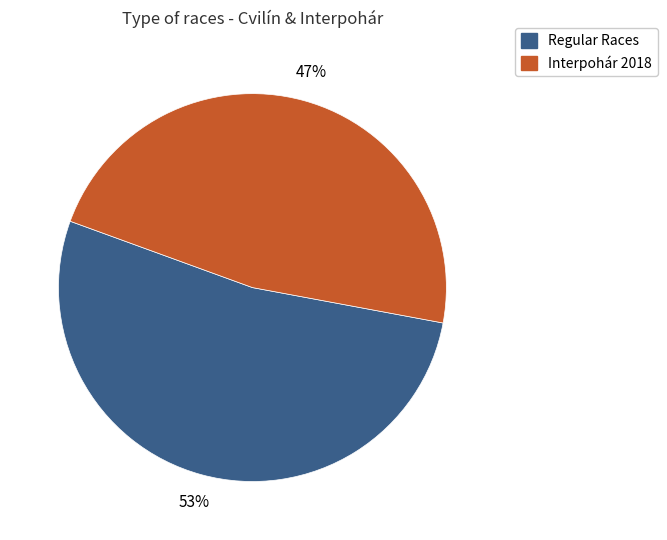

Is there a majority slice in this chart?

Yes